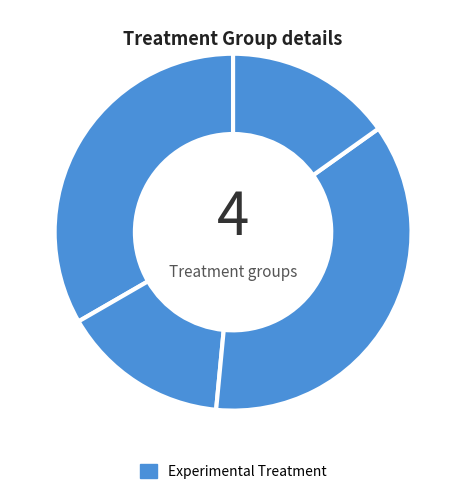

How many slices are in this pie chart?

4